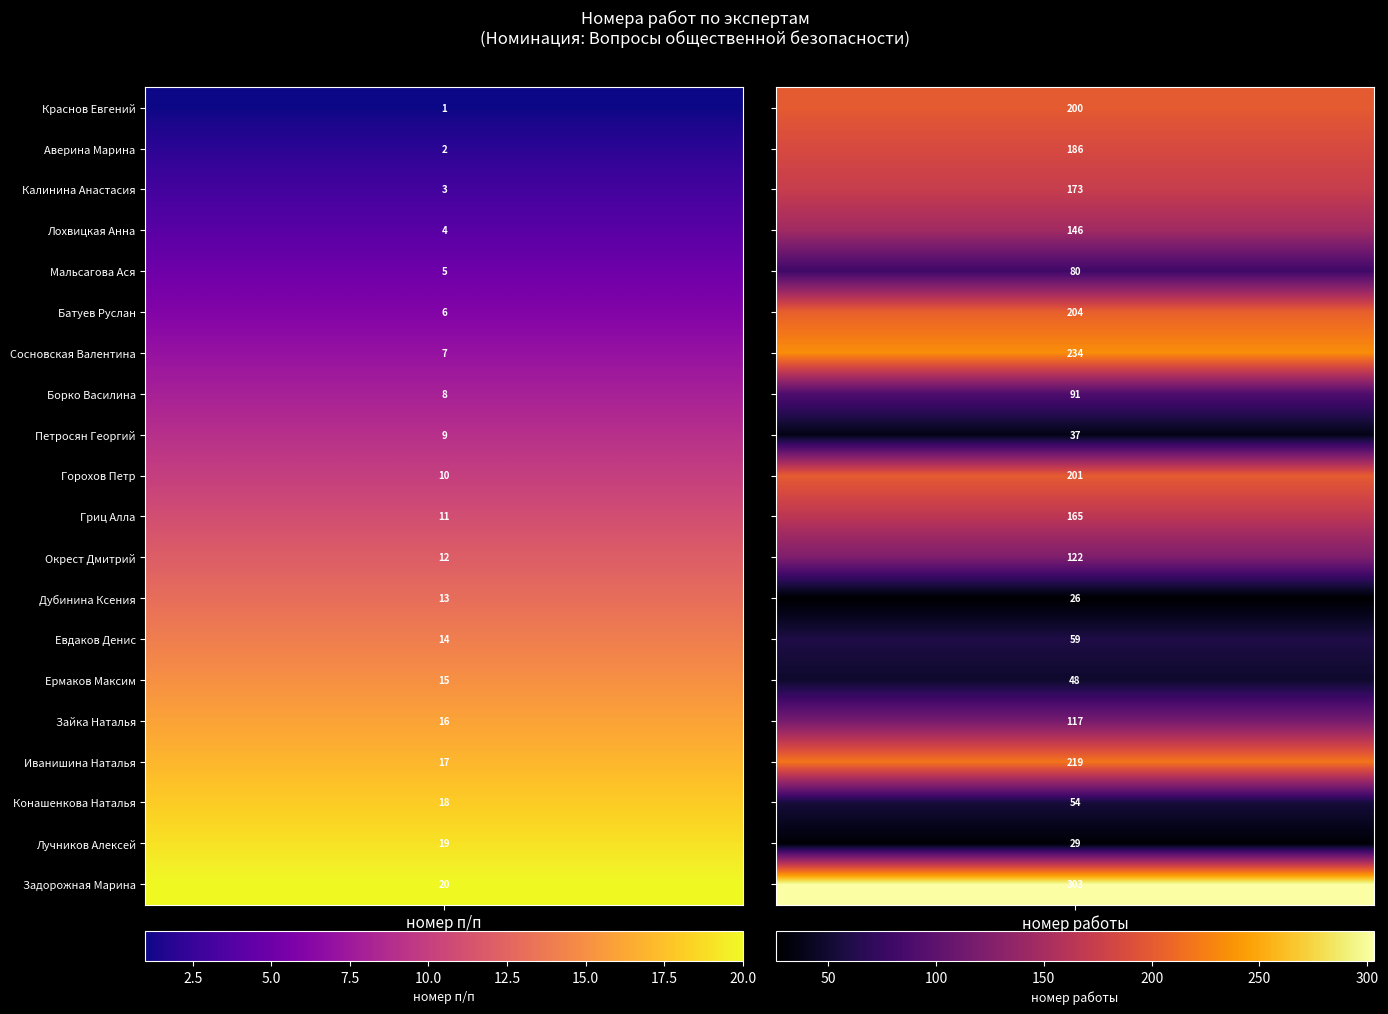

What is the sum of all Вопросы общественной безопасности values?

2694